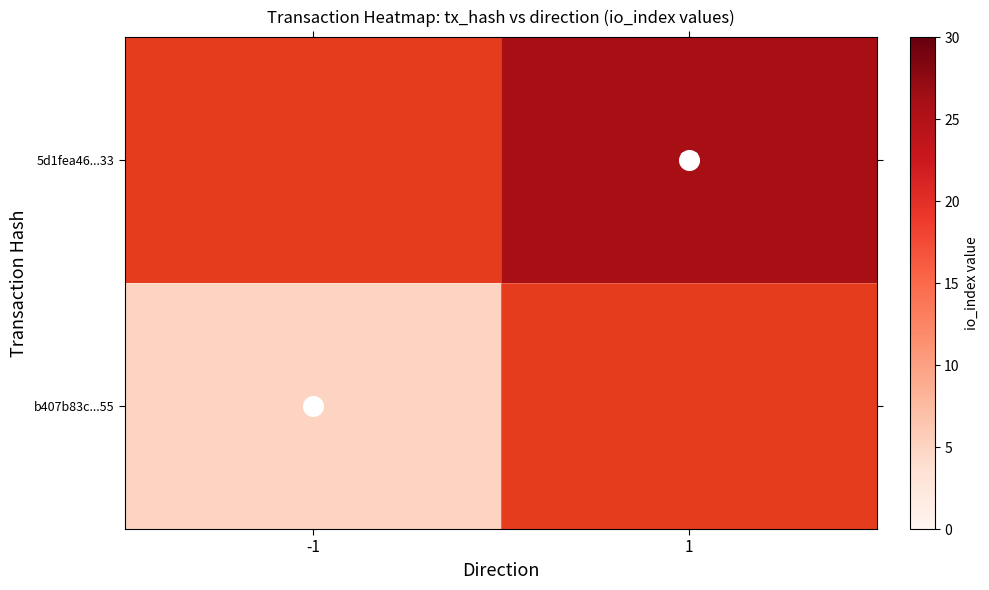

At how many categories does at least one series exceed 24?

1